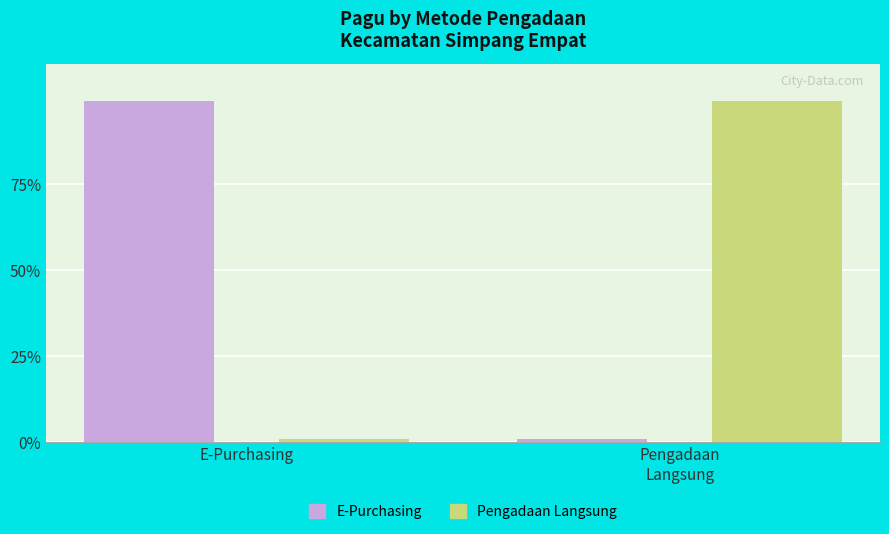

What is the greatest value displayed?

99.2